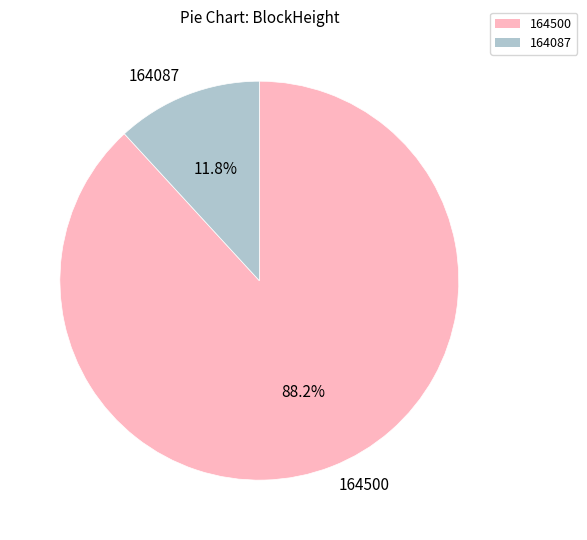

To the nearest percent, what percentage of the pie is 164087?

12%